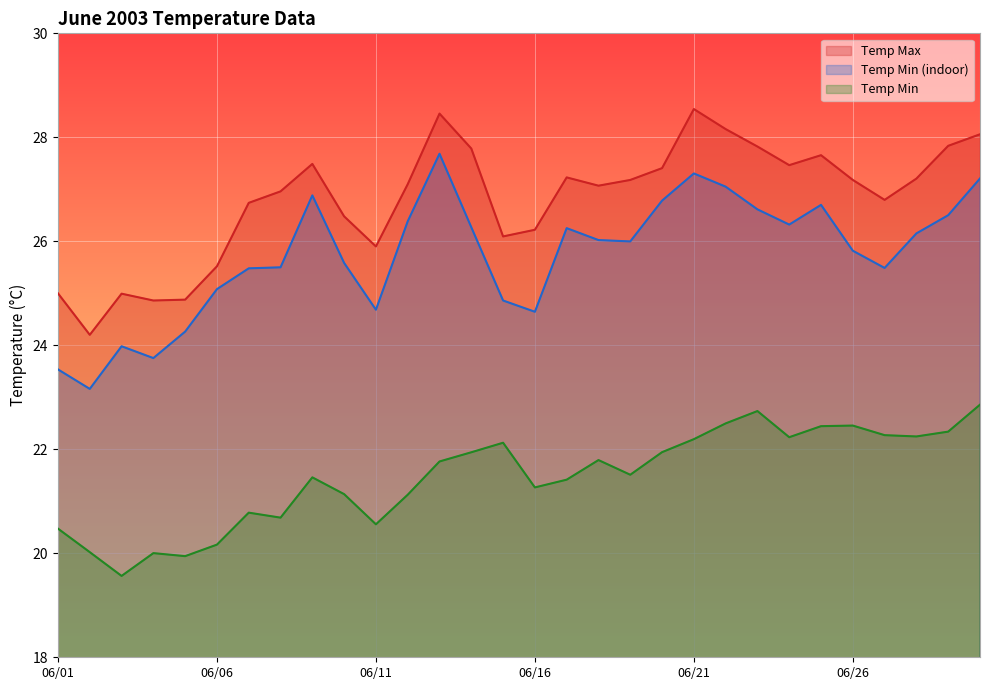

What is the value of the Temp Max point at the 5th from the left?

24.9